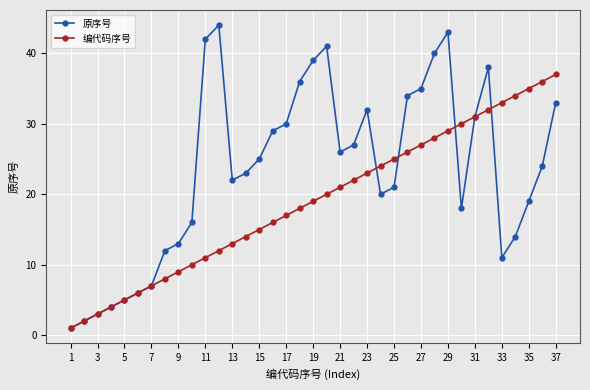

Is this an area chart (filled region under the line)?

No